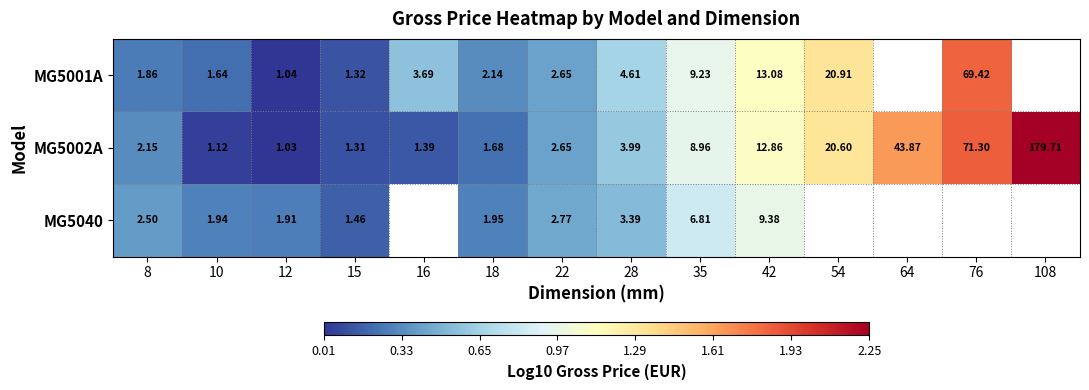

At how many categories does at least one series exceed 0?

14